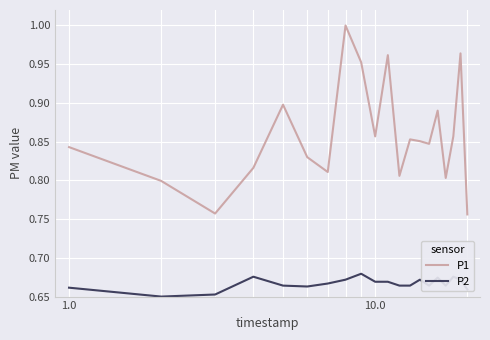

Which series has the largest total across all categories?

P1